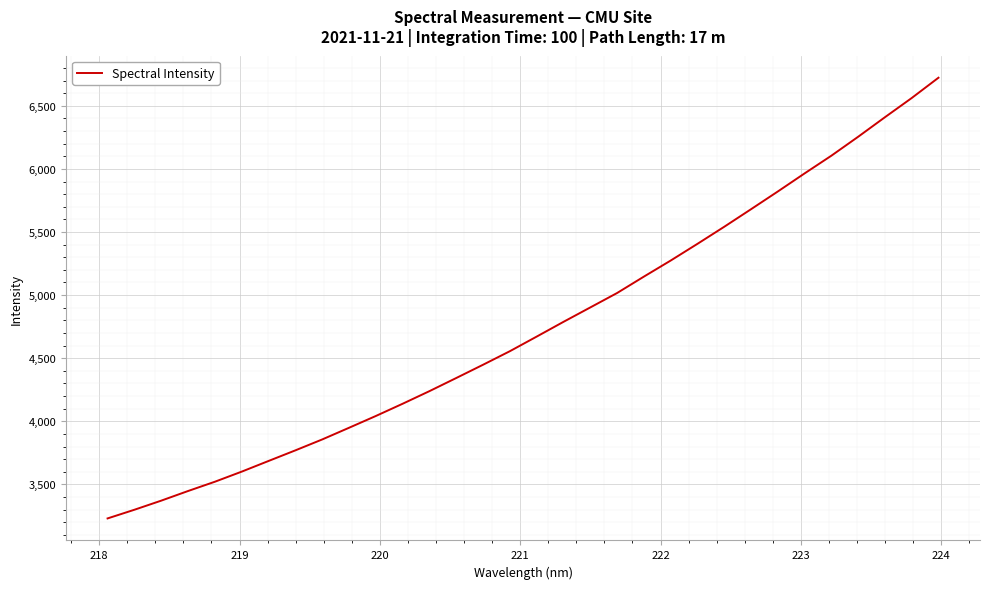

How many series are shown in this chart?

1